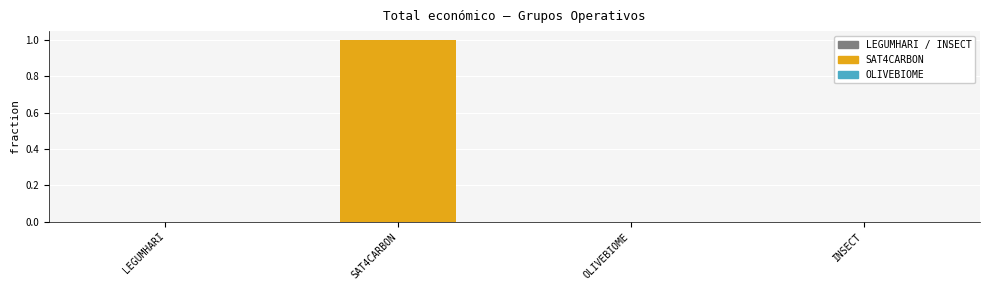

What is the sum of all values?

1.0